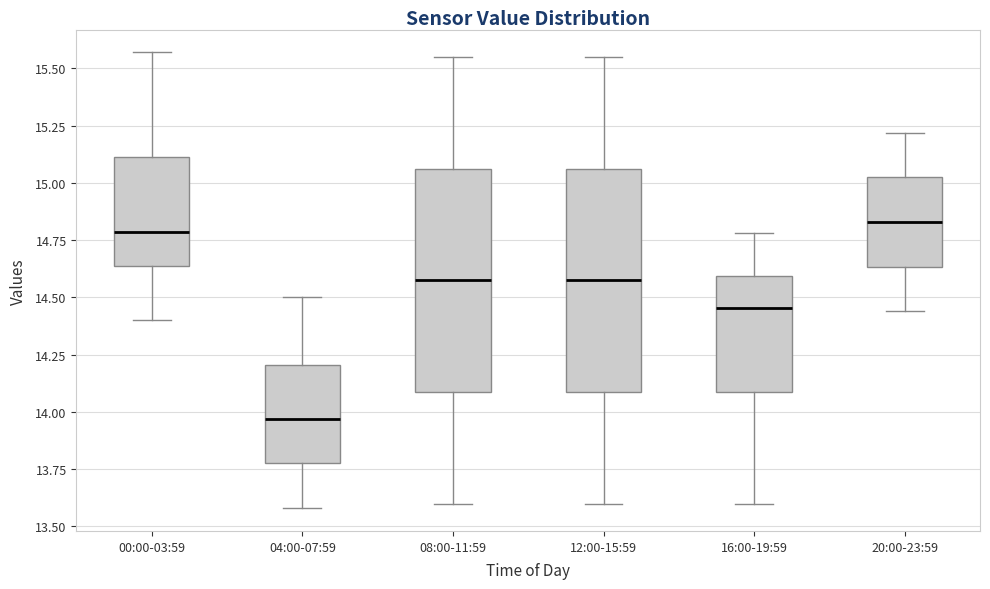

Reading left to right, read every box against the y-axis: the position of its median line, the range the box covers, and the ends of its whiskers. The values are not printed on the chart, so give them approximately, as read against the axis.

00:00-03:59: median 14.80, box 14.65 to 15.10, whiskers 14.40 to 15.55
04:00-07:59: median 13.95, box 13.80 to 14.20, whiskers 13.60 to 14.50
08:00-11:59: median 14.60, box 14.10 to 15.05, whiskers 13.60 to 15.55
12:00-15:59: median 14.60, box 14.10 to 15.05, whiskers 13.60 to 15.55
16:00-19:59: median 14.45, box 14.10 to 14.60, whiskers 13.60 to 14.80
20:00-23:59: median 14.85, box 14.65 to 15.05, whiskers 14.45 to 15.20